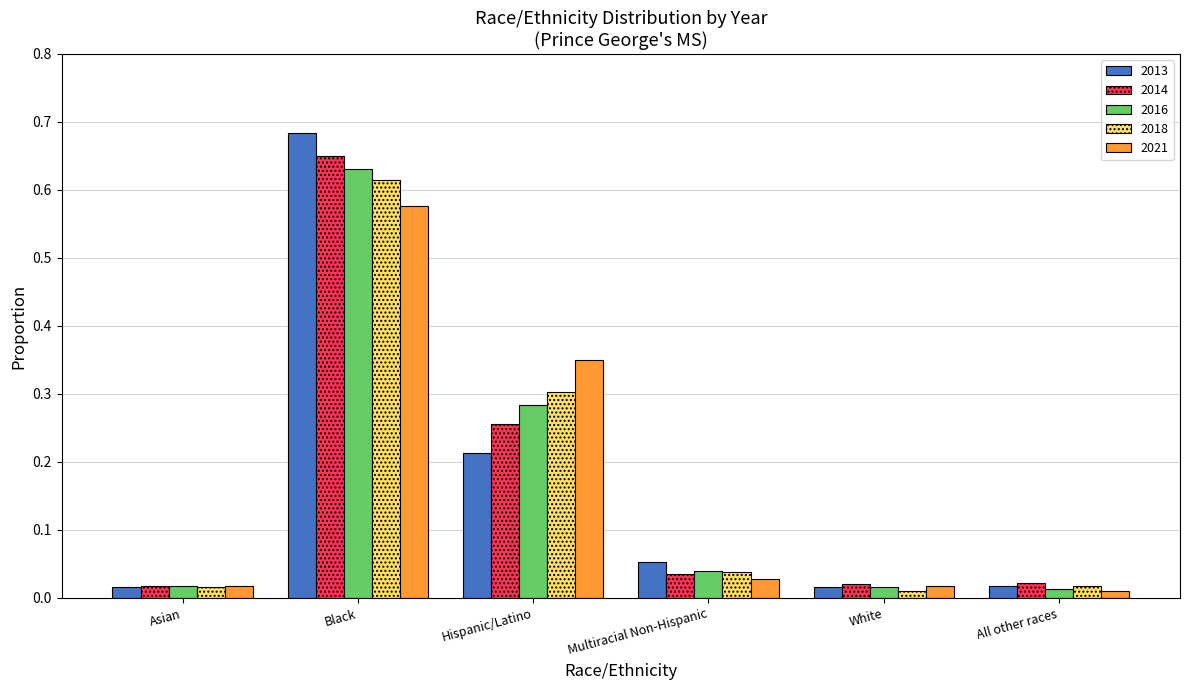

The value of 2018 at Hispanic/Latino is 0.3. True or false?

True